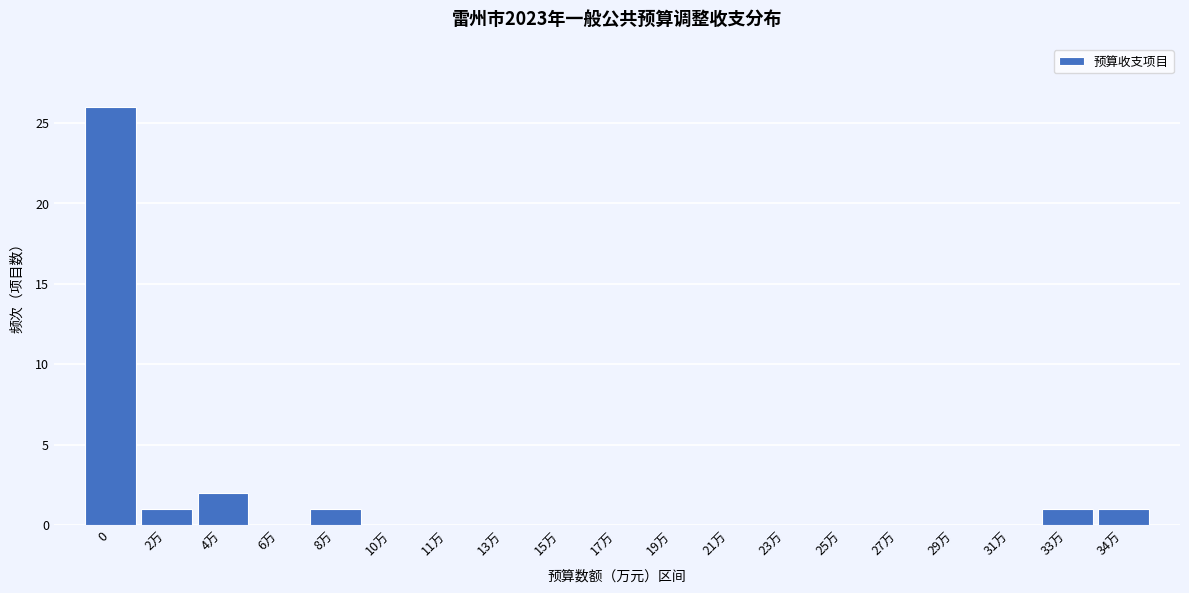

Reading left to right, transcribe all the data shown in this chart.

0=26	2万=1	4万=2	6万=0	8万=1	10万=0	11万=0	13万=0	15万=0	17万=0	19万=0	21万=0	23万=0	25万=0	27万=0	29万=0	31万=0	33万=1	34万=1